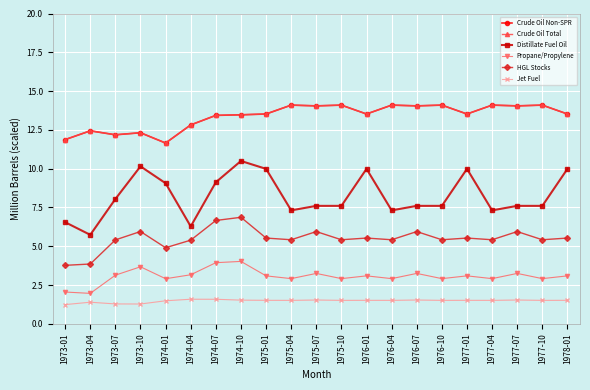

What is the total value across all series at 1978-01?

47.2